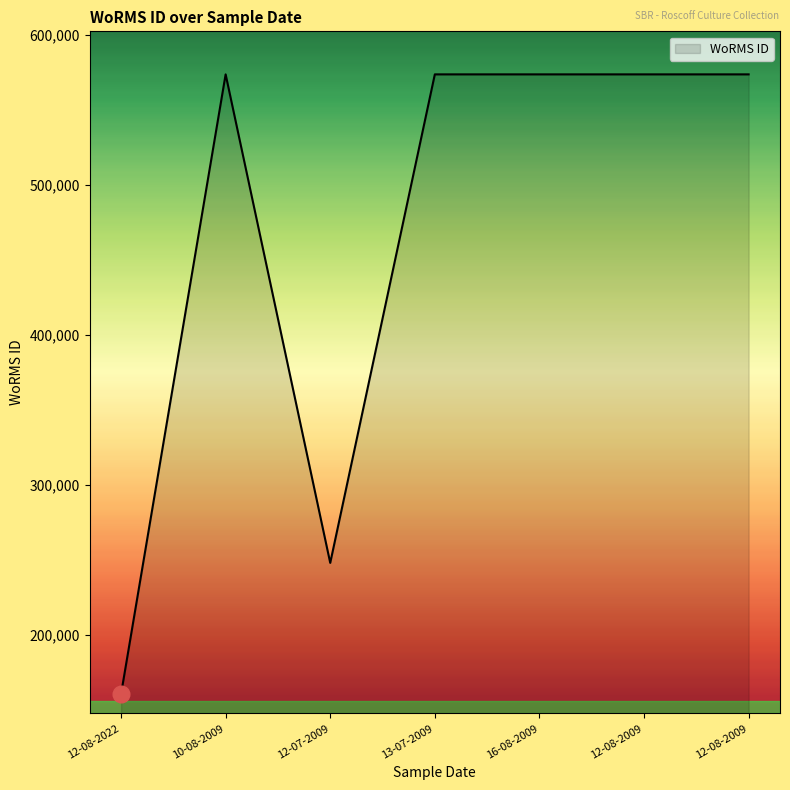

Reading left to right, what are all the values shown in this chart?

12-08-2022=160599	10-08-2009=573932	12-07-2009=248148	13-07-2009=573932	16-08-2009=573932	12-08-2009=573932	12-08-2009=573932